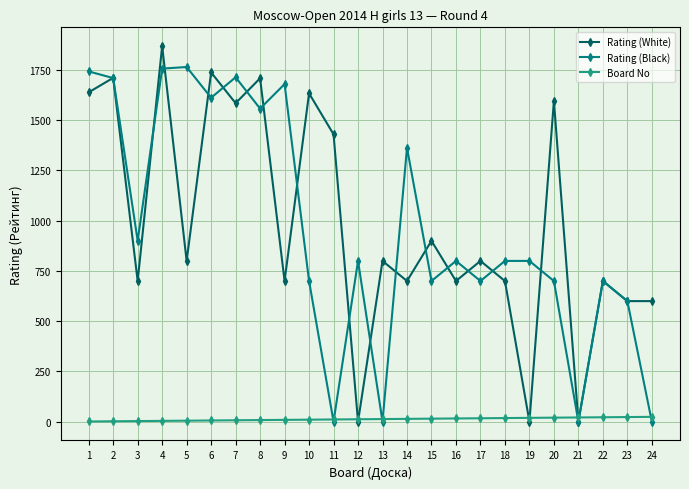

At 9, list the series in order from smallest to largest.

Board No, Rating (White), Rating (Black)